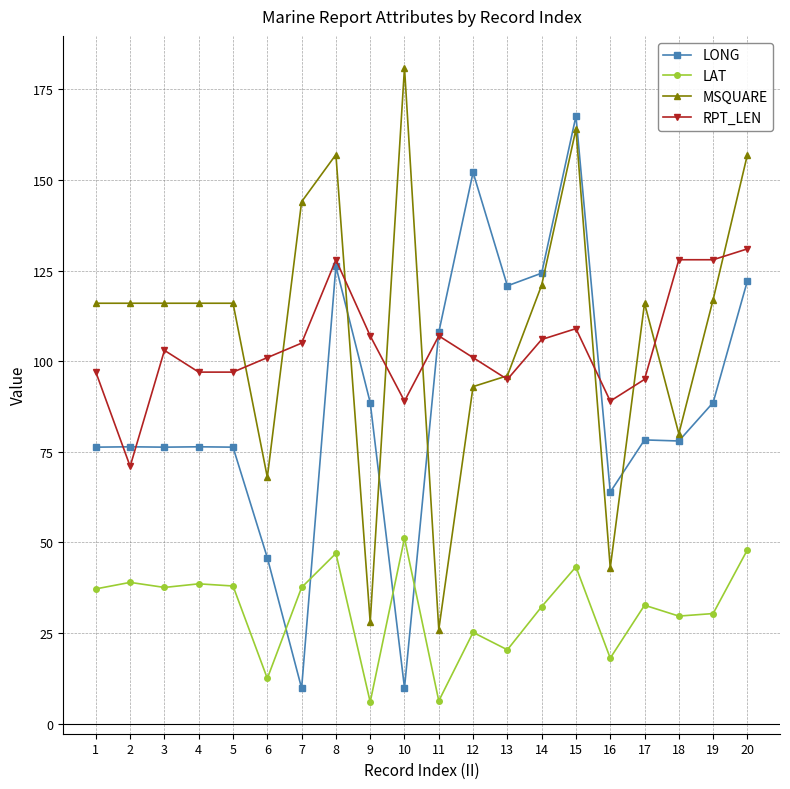

What is the value of the MSQUARE point at the 14th from the left?

121.0